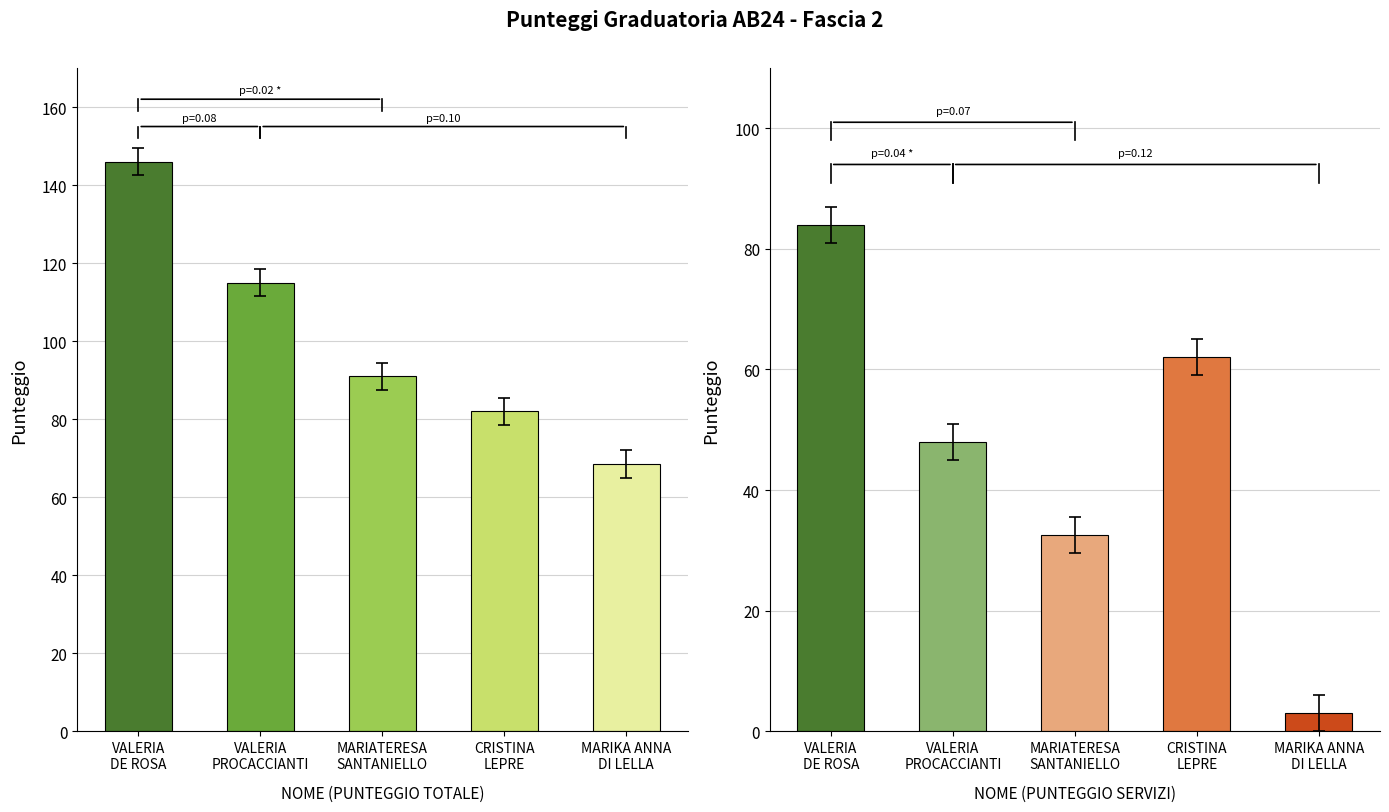

How many data points in PUNTEGGIO TOTALE are less than 91?

2